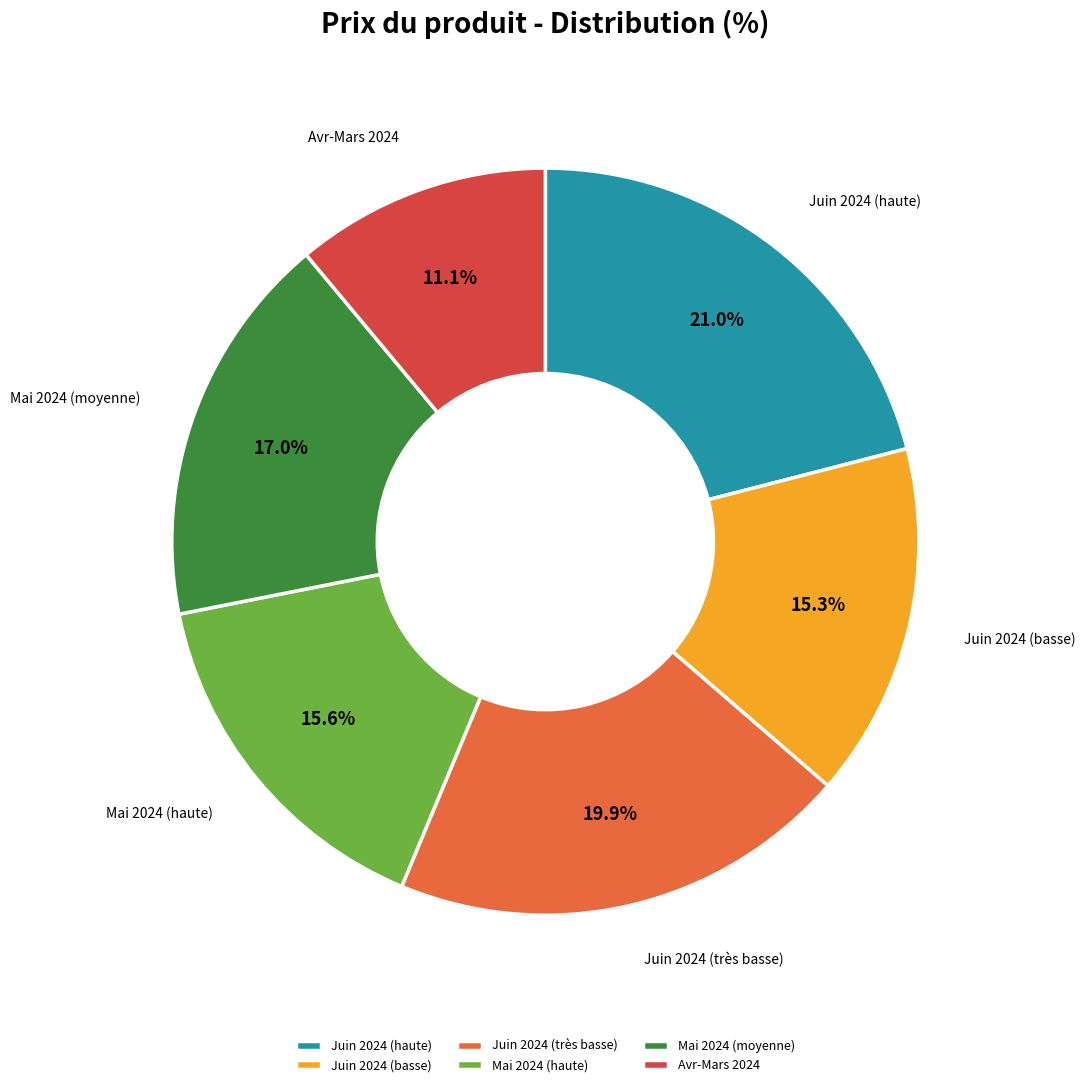

What is the largest slice in the pie chart?

Juin 2024 (haute)